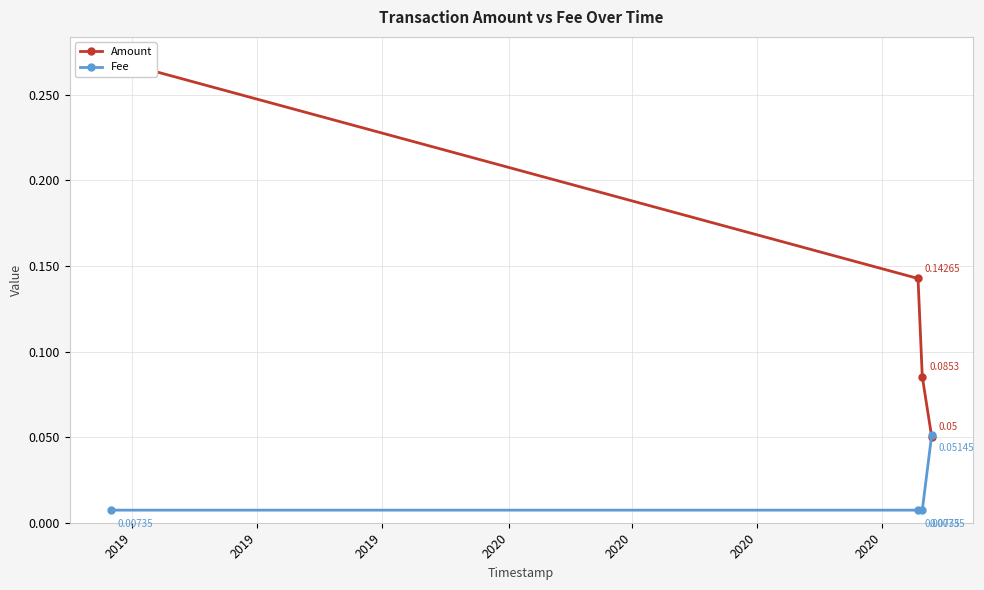

How many Amount values are between 0 and 1?

4